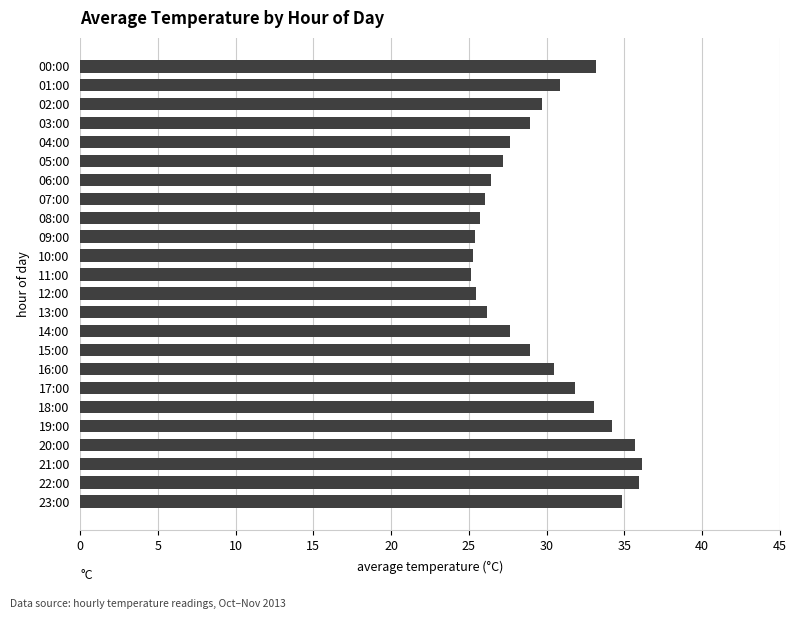

The value at 04:00 is 8.3. True or false?

False